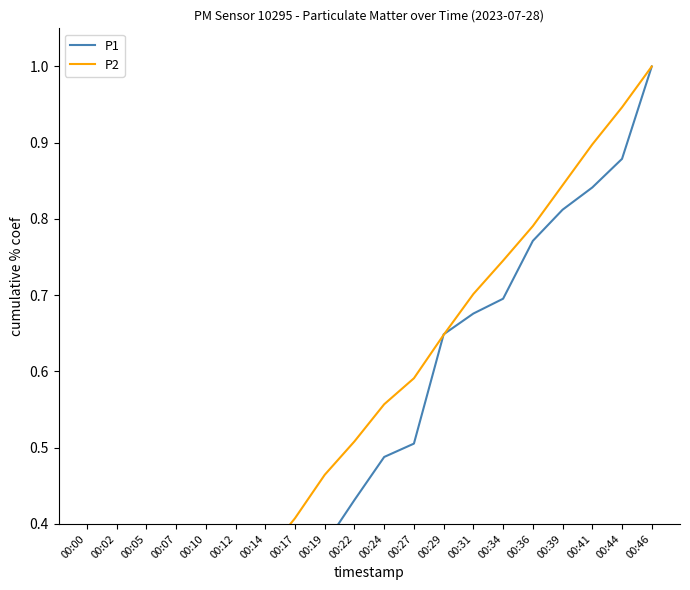

The P1 series shows 0.1 at 00:02. True or false?

True